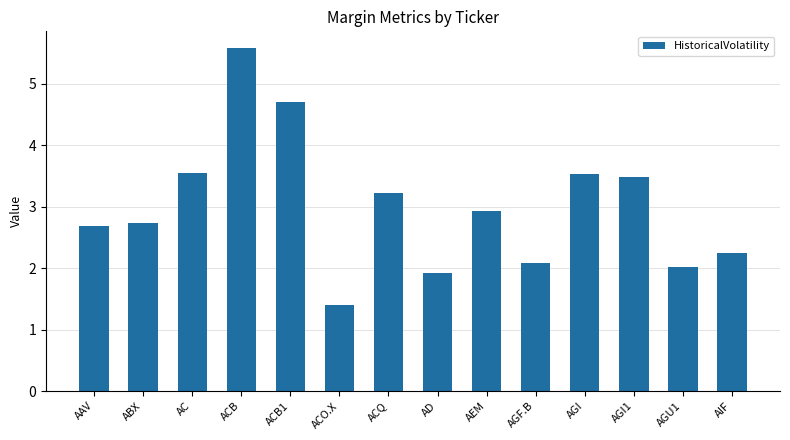

What is the average value?

3.0